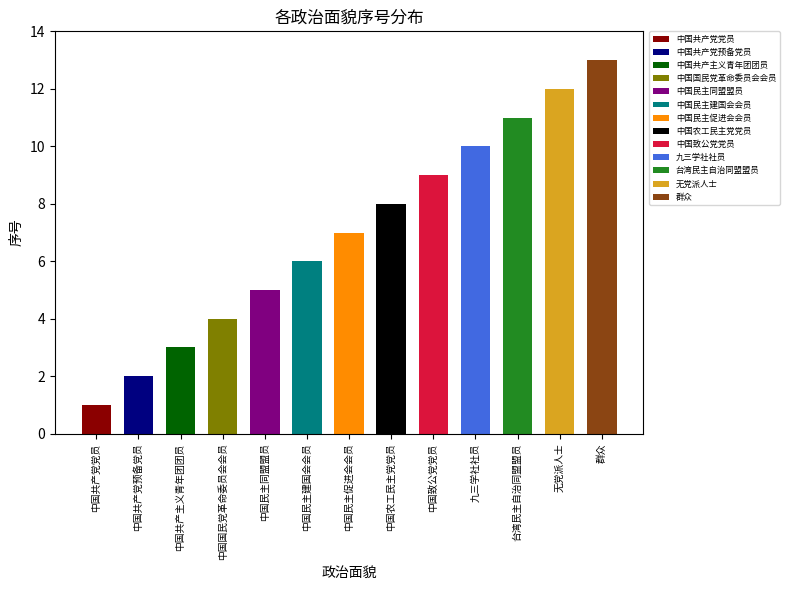

Between 中国共产党党员 and 台湾民主自治同盟盟员, which is larger?

台湾民主自治同盟盟员